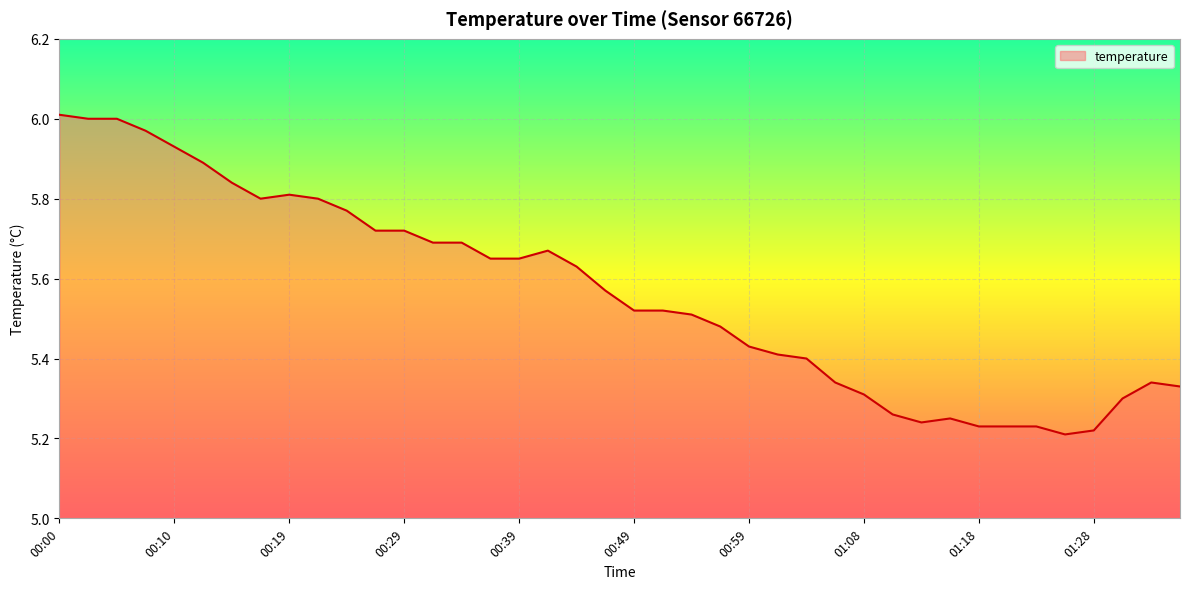

What is the label of the 11th point from the right?

01:11